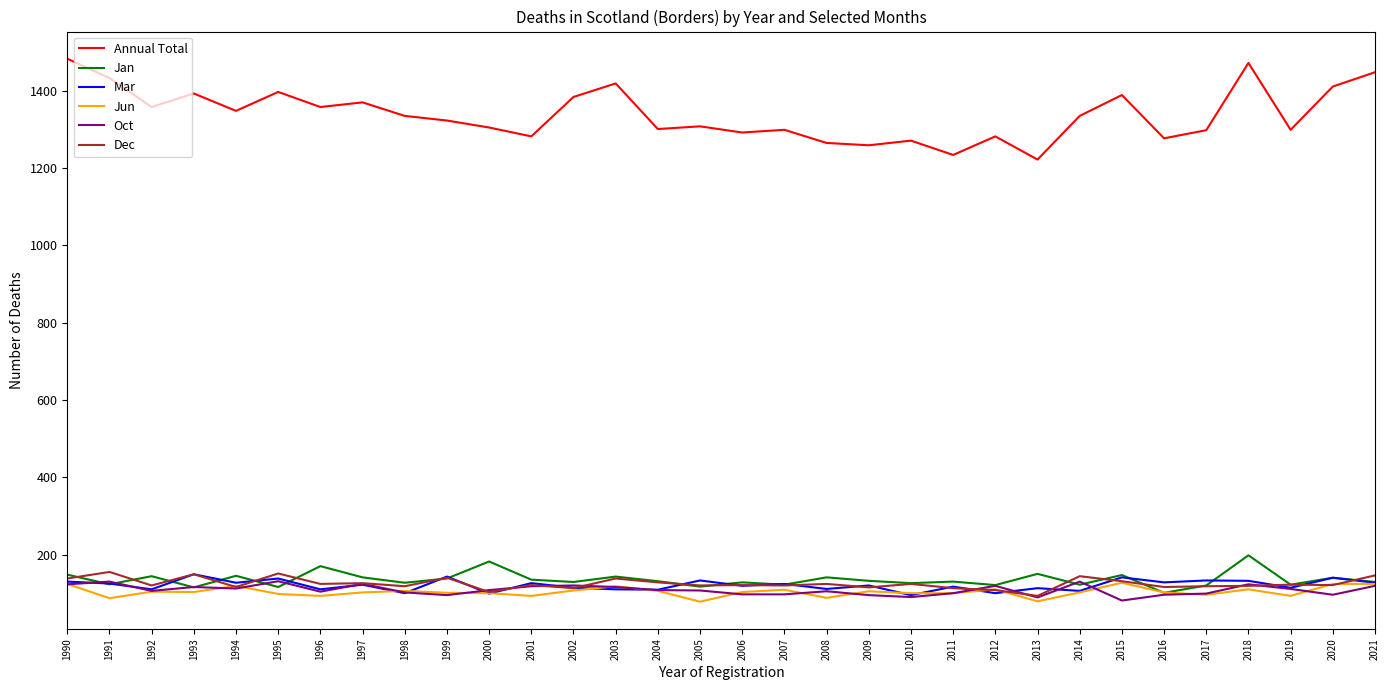

What is the minimum value shown in the chart?

78